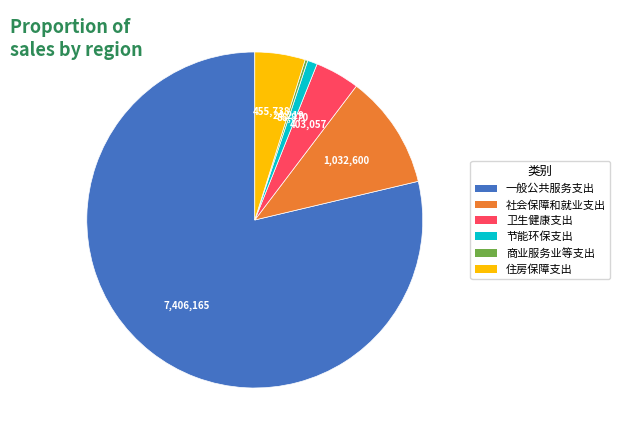

Which slice is the largest?

一般公共服务支出